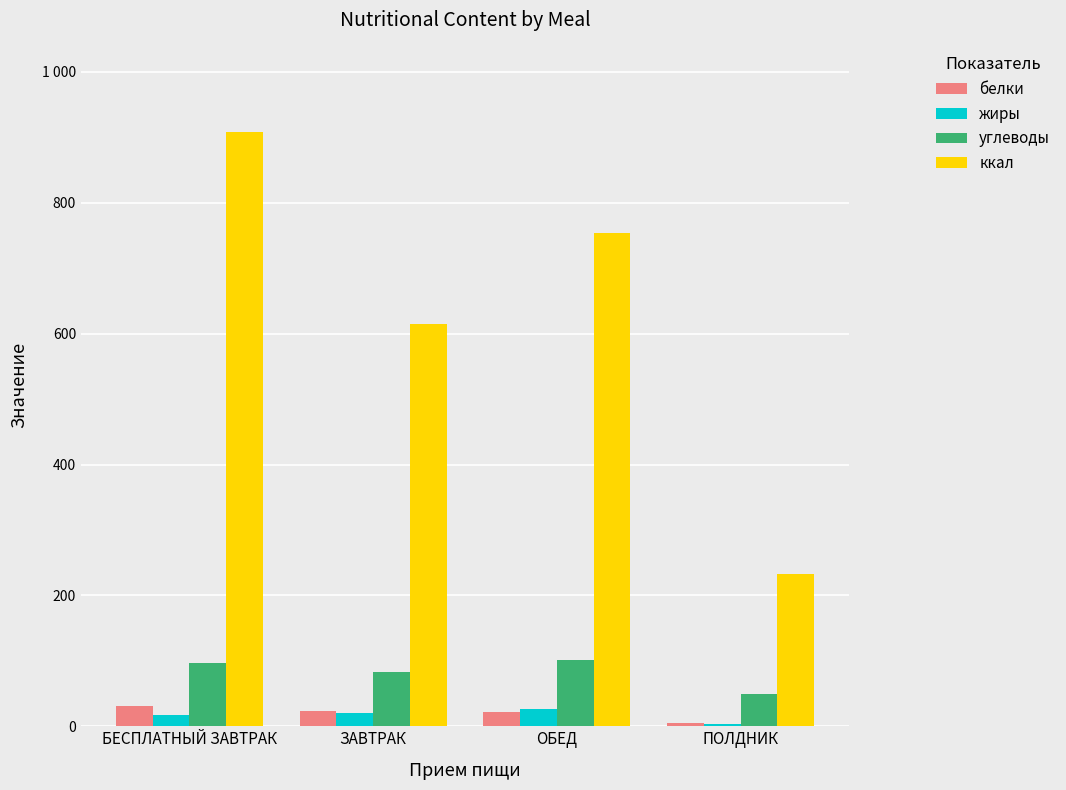

What are all the series names shown in the legend?

белки, жиры, углеводы, ккал